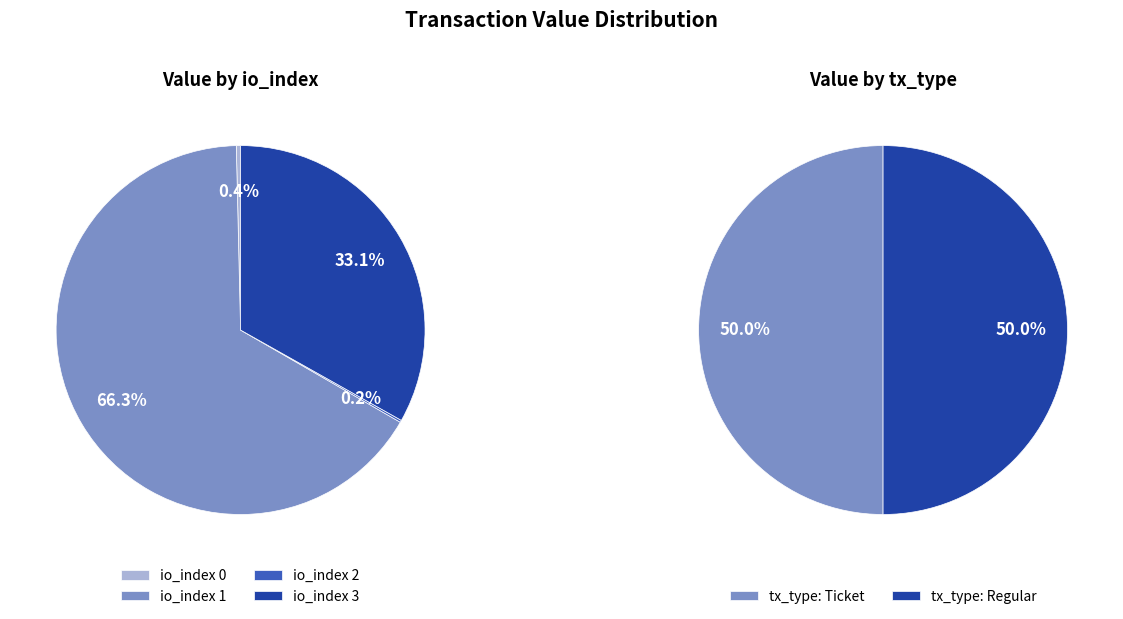

What is the spread (max minus min) of values at io_index=1?

5.9